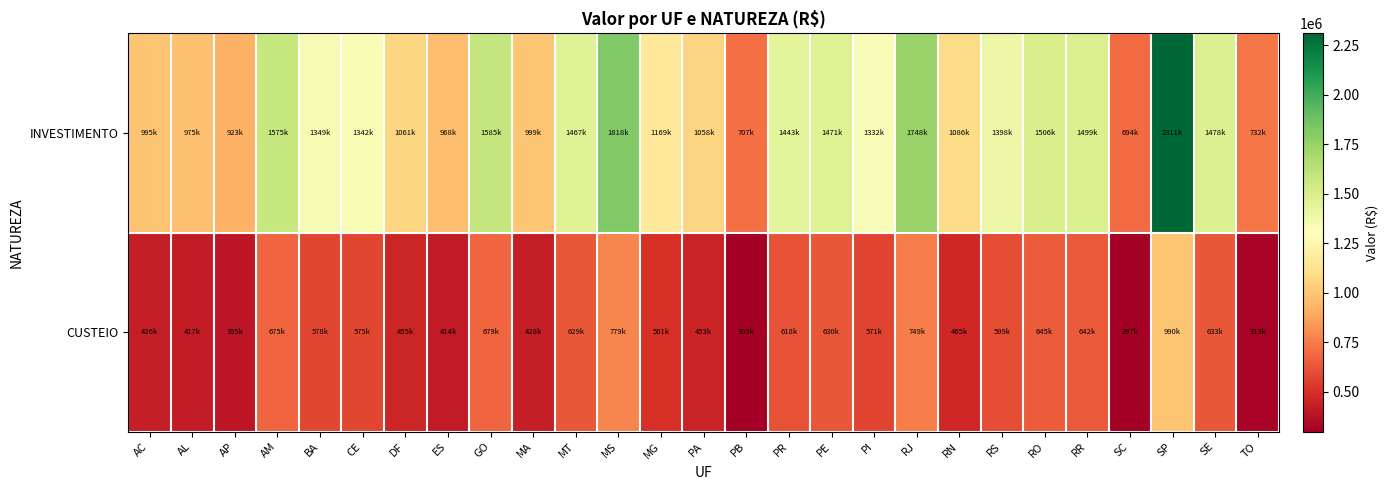

At MA, list the series in order from smallest to largest.

CUSTEIO, INVESTIMENTO